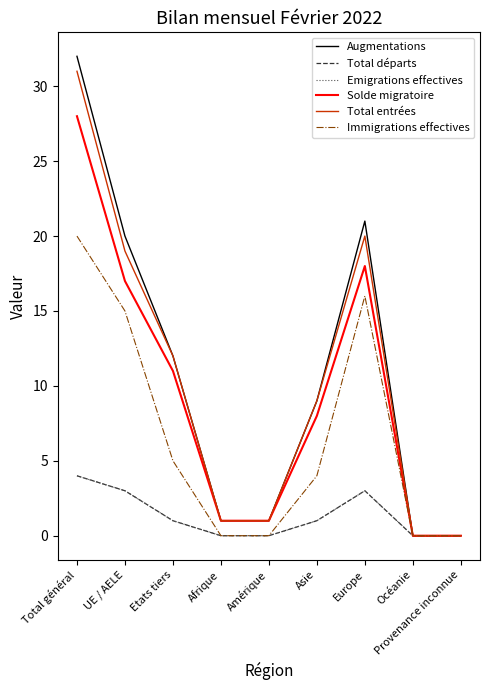

Count the Total départs values in the range 0 to 3.

8